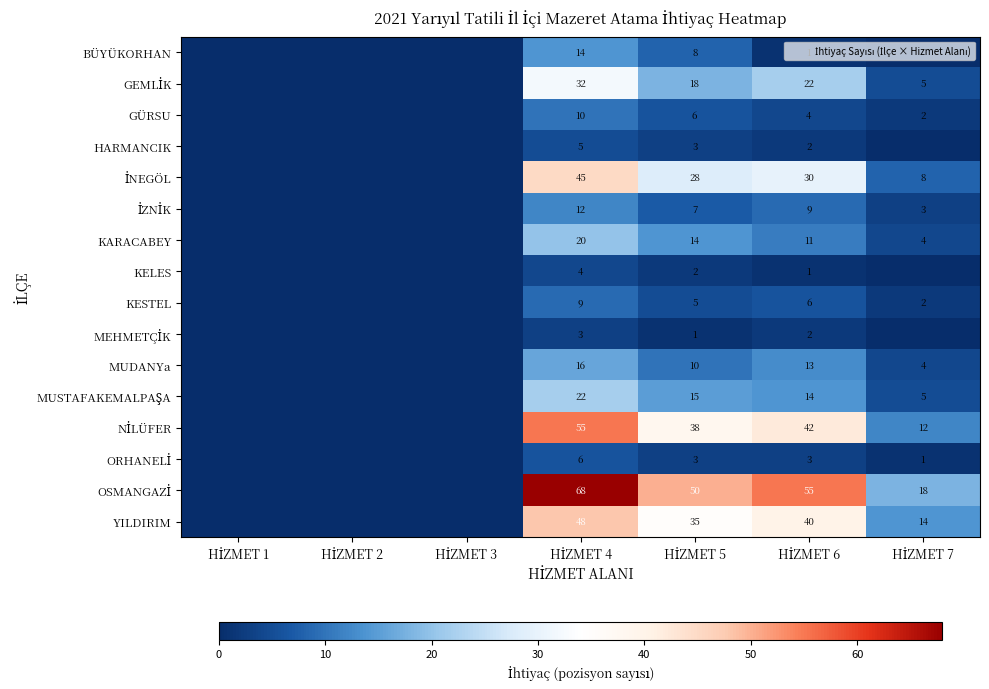

At HİZMET 5, list the series in order from largest to smallest.

OSMANGAZİ, NİLÜFER, YILDIRIM, İNEGÖL, GEMLİK, MUSTAFAKEMALPAŞA, KARACABEY, MUDANYa, BÜYÜKORHAN, İZNİK, GÜRSU, KESTEL, HARMANCIK, ORHANELİ, KELES, MEHMETÇİK